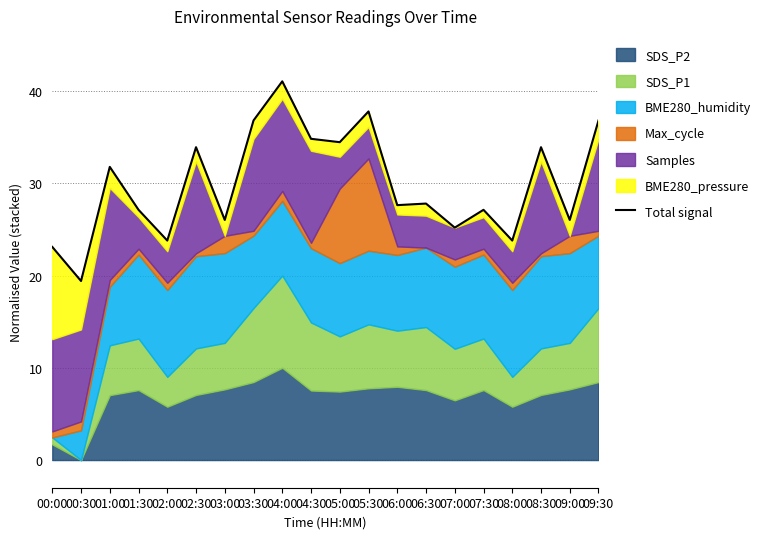

Is it true that the value at 03:30 is 23.8?

False